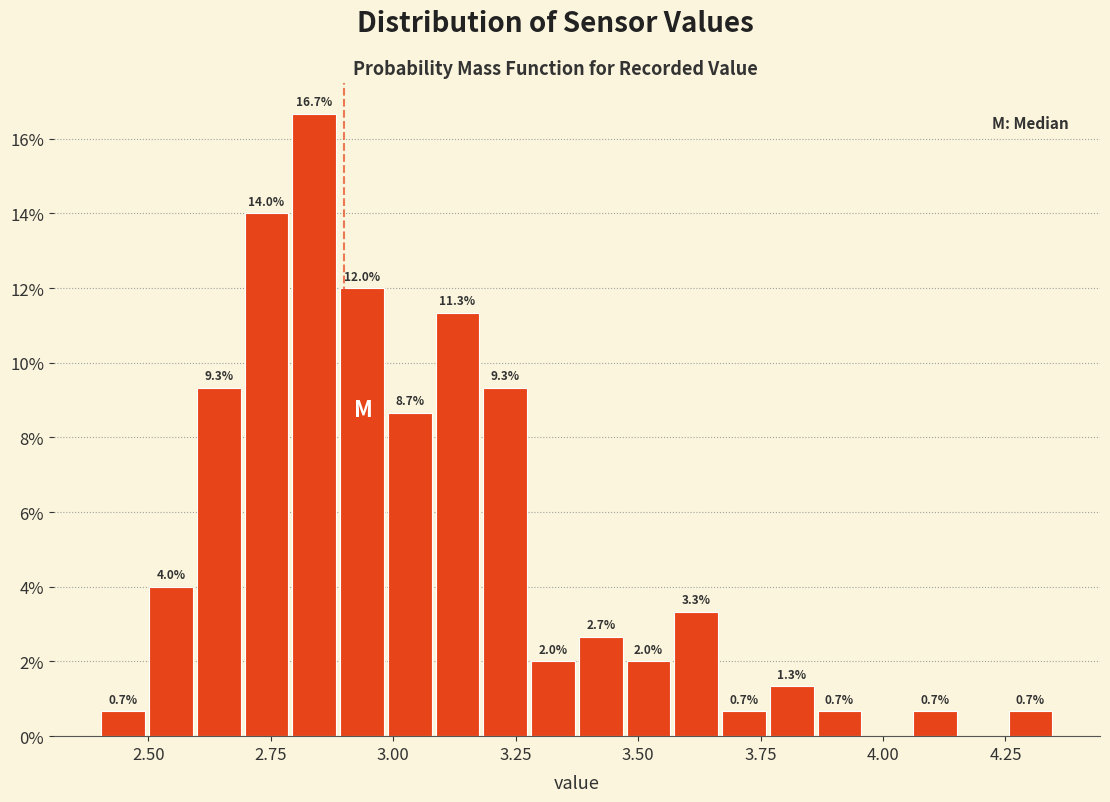

Around what value on the x-axis is the tallest bar? Give the approximate position of its centre, as read against the axis.

2.85